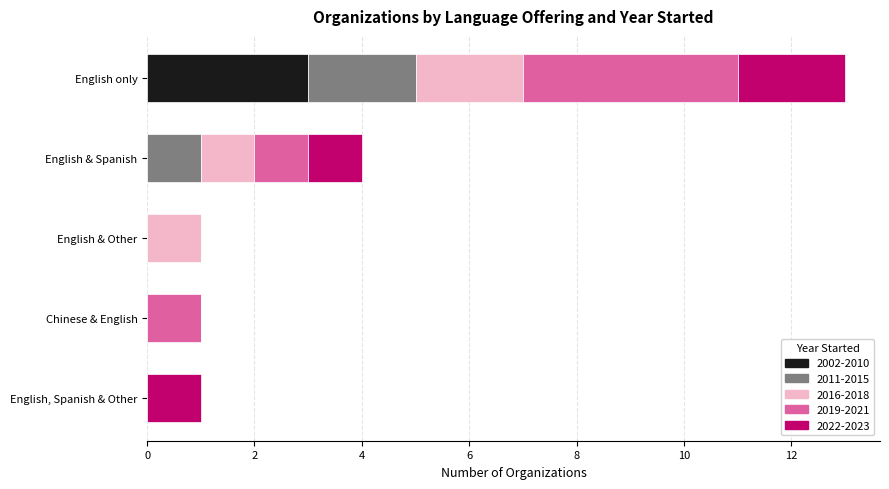

Count the number of data series in this chart.

5